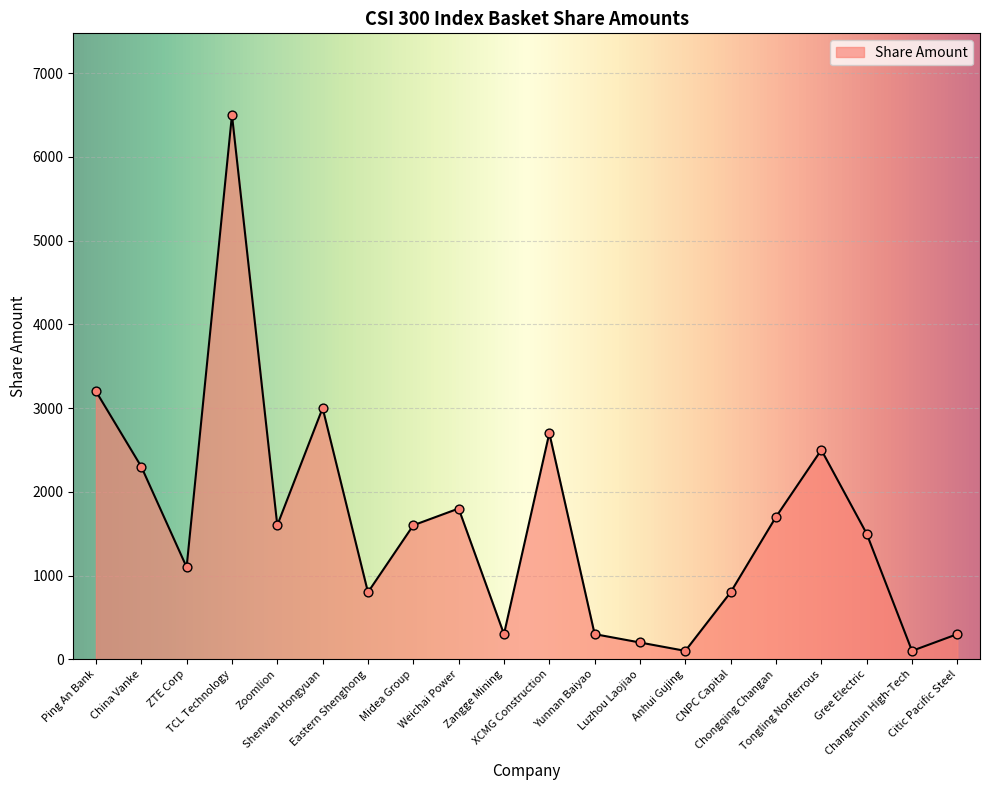

What is the ratio of the value at Eastern Shenghong to the value at Gree Electric?

0.5